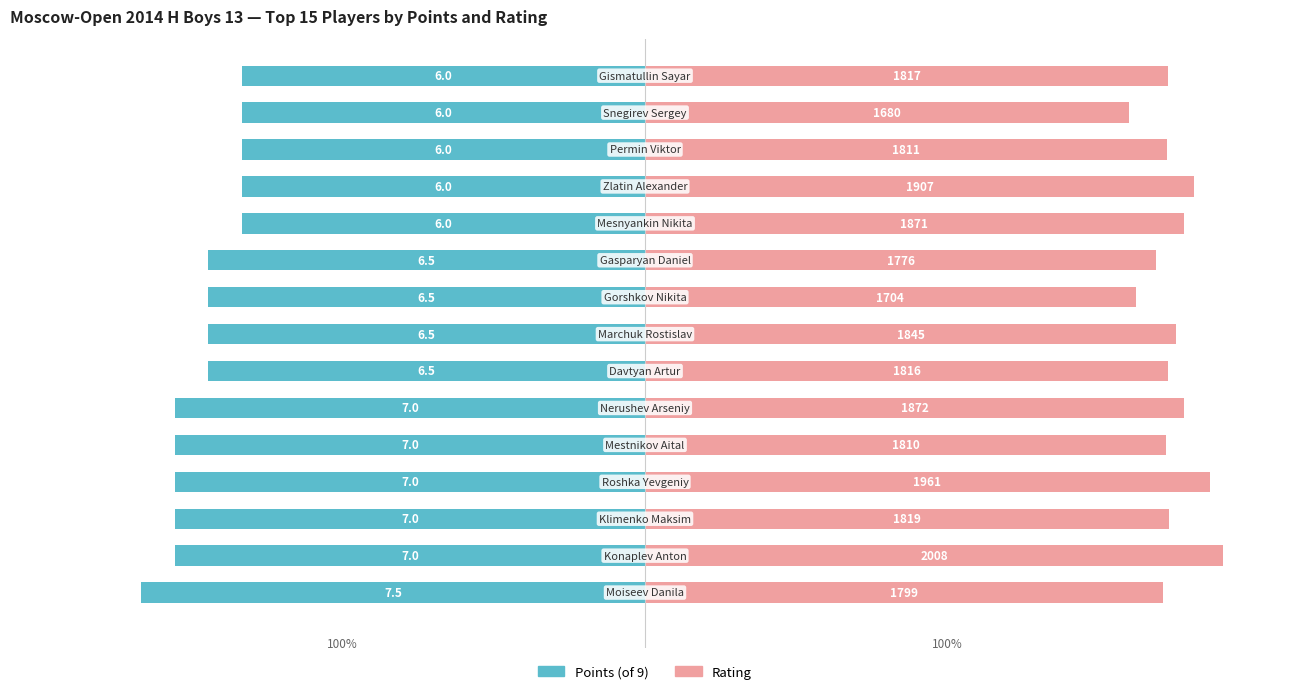

Rank the series by their average value, from highest to lowest.

Rating, Points (of 9)